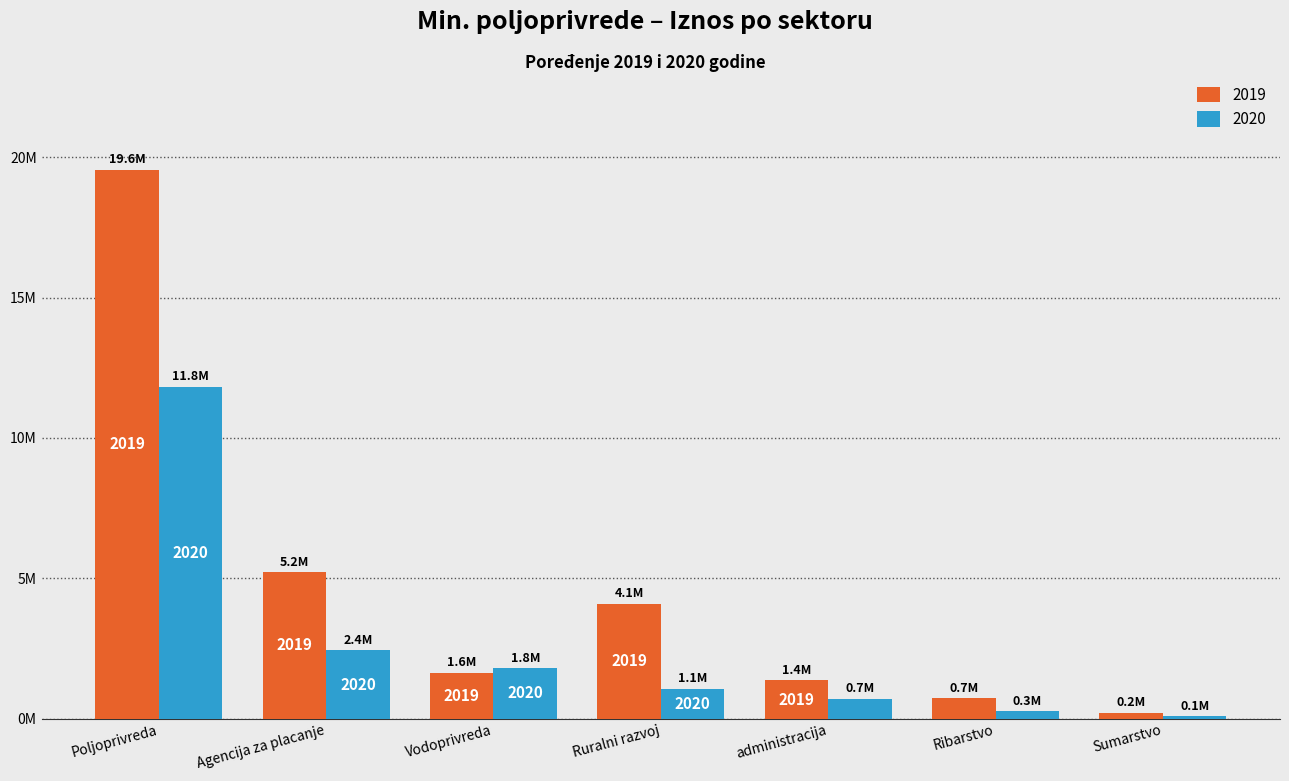

What is the greatest value displayed?

19554624.6